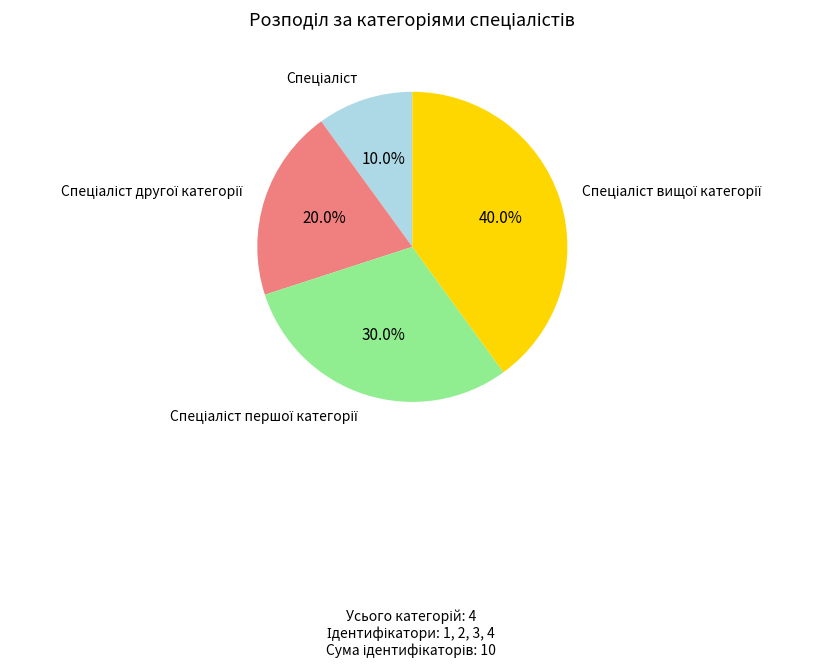

Does any single category account for the majority?

No